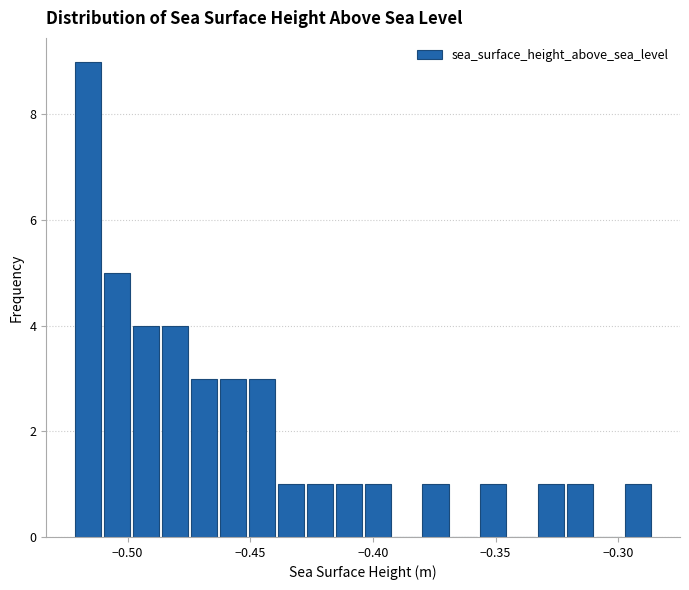

Read against the x-axis, roughly where is the centre of the tallest bar?

-0.515